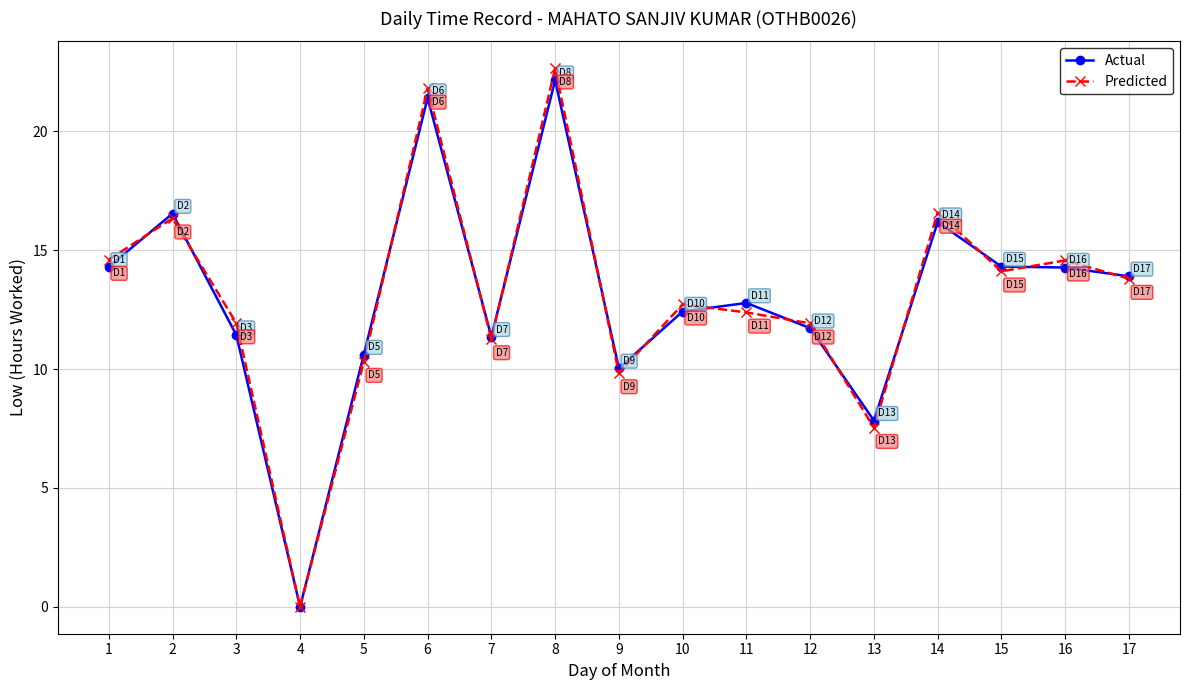

What is the value of the Predicted point at the 6th from the left?

21.8